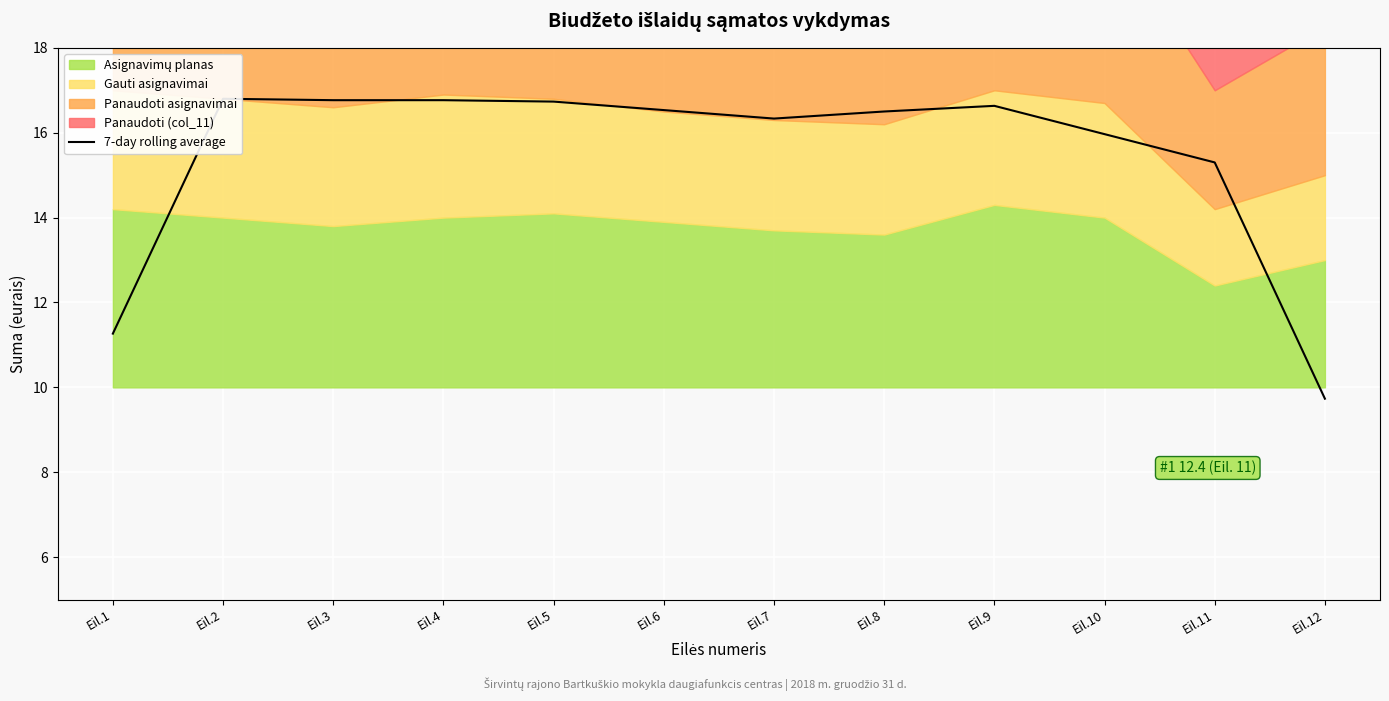

What is the value of the 4th point from the left?

16.8